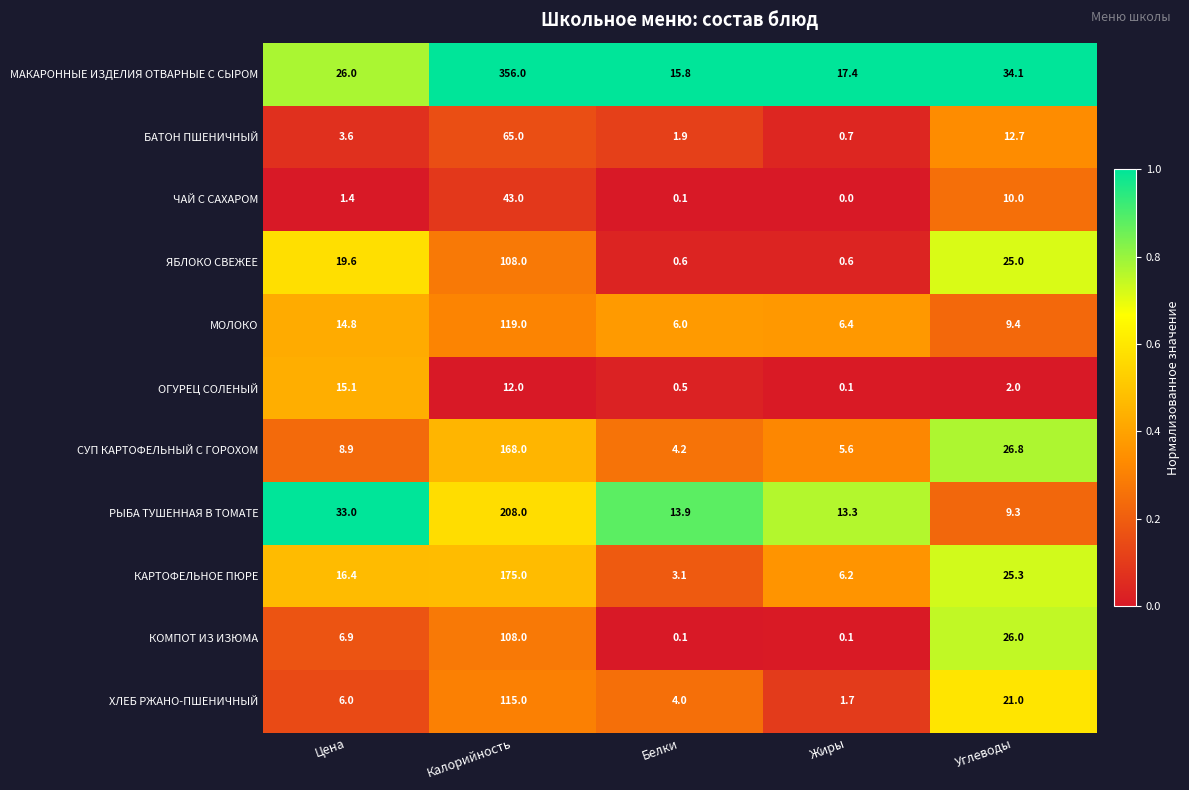

The value of ОГУРЕЦ СОЛЕНЫЙ at Белки is 0.5. True or false?

True